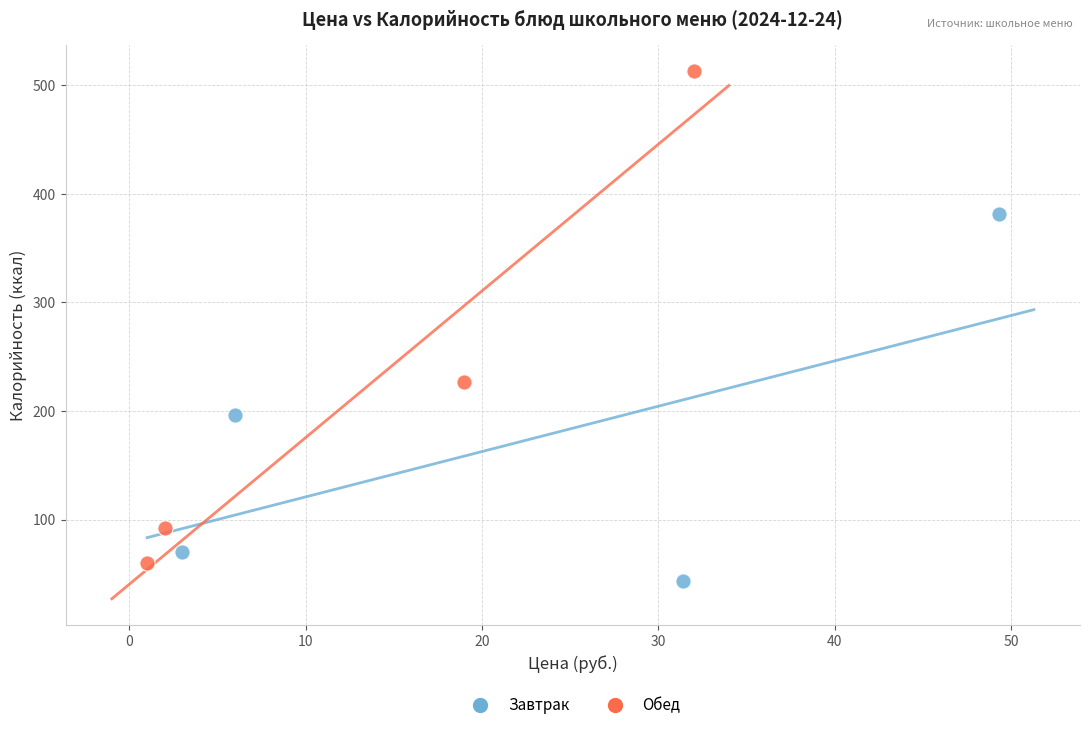

Which series has the widest spread of Y values?

Обед